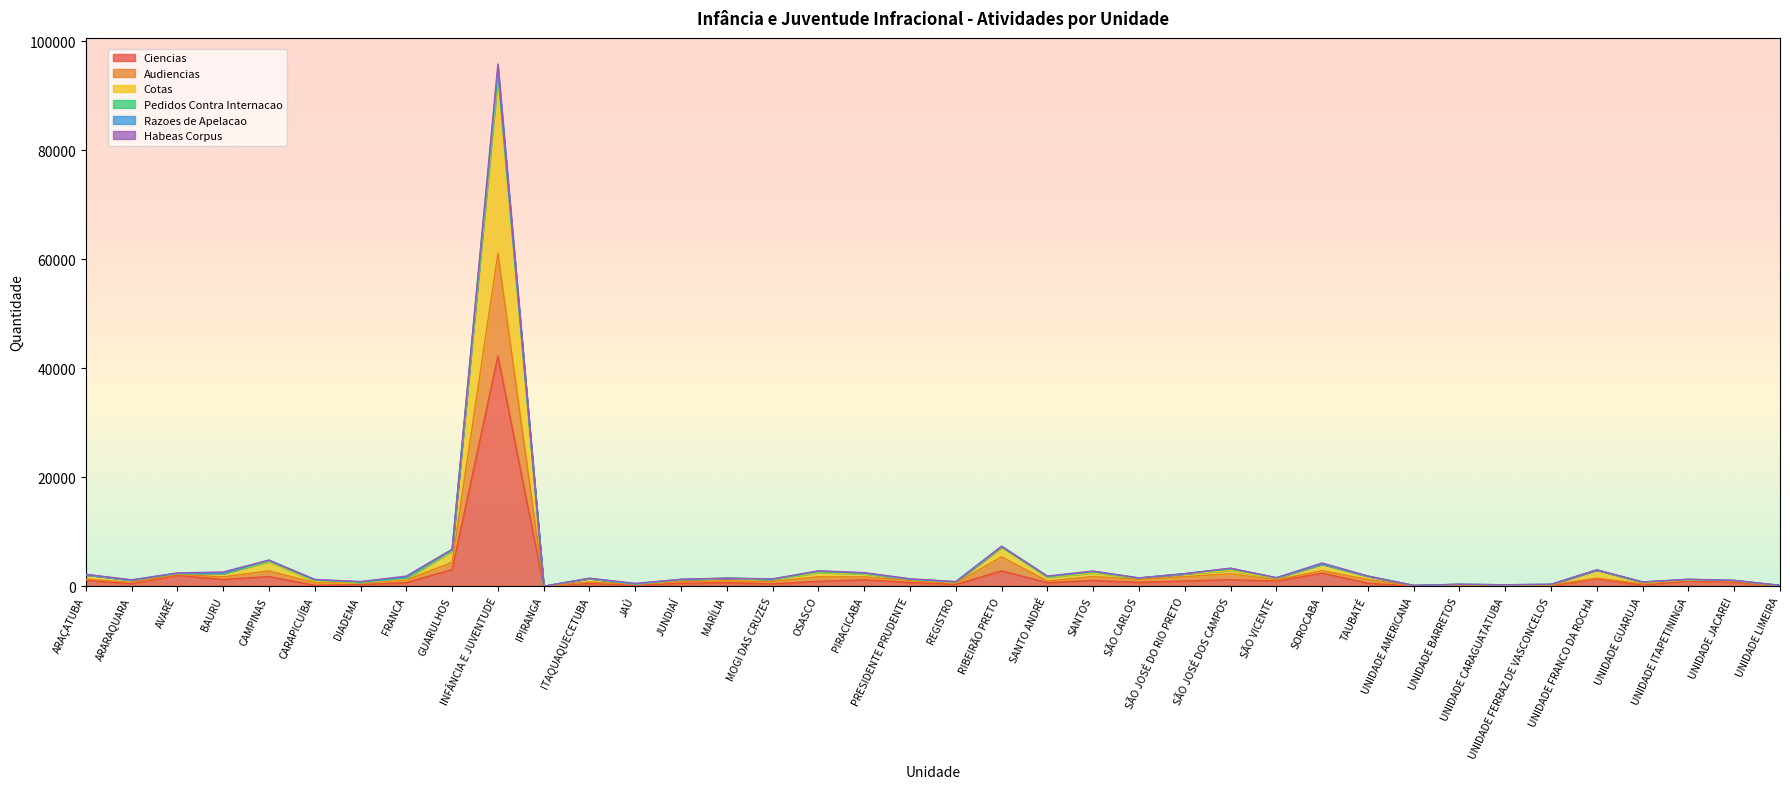

What is the highest value of the Ciencias series?

42259